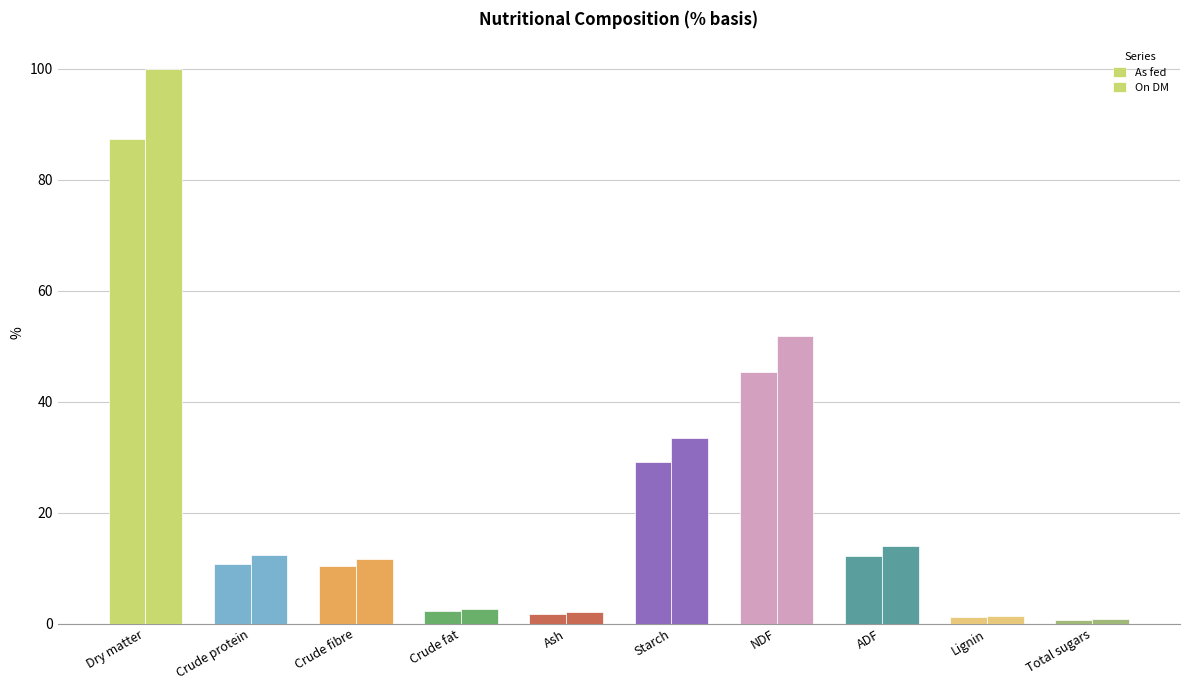

How many distinct data groups are displayed?

2